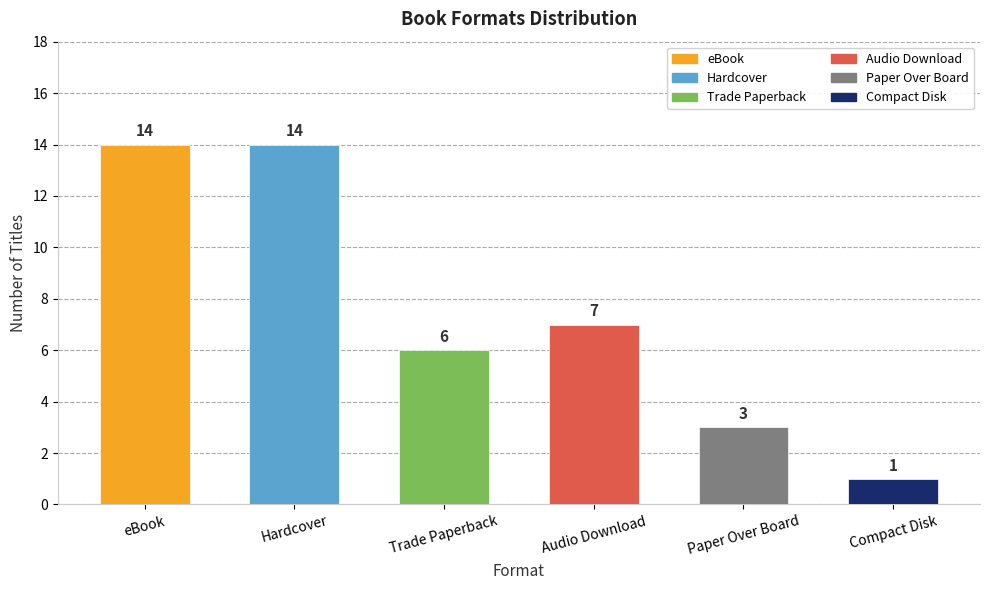

What is the maximum value shown in the chart?

14